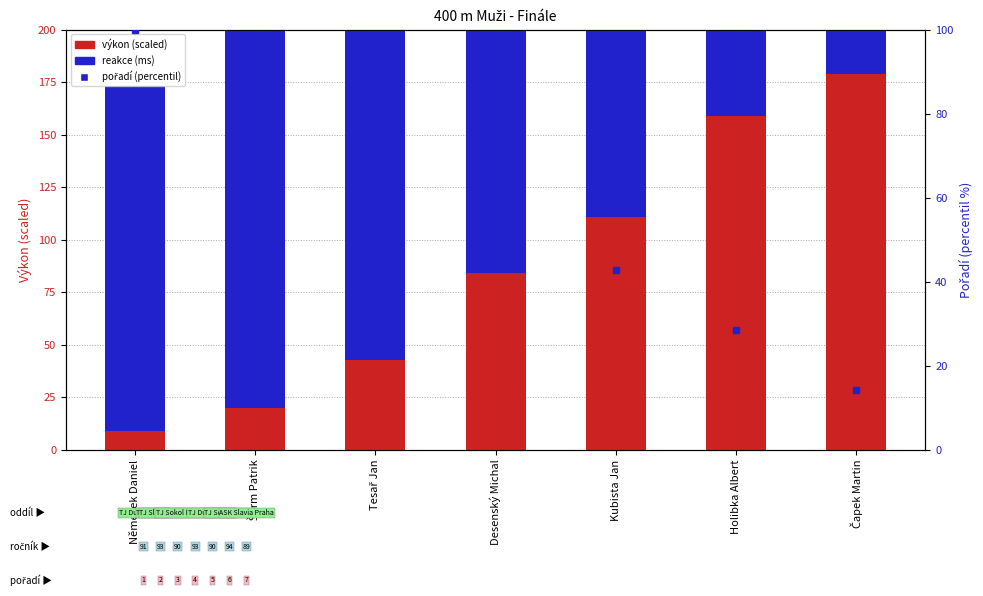

What position from the left is Desenský Michal?

4